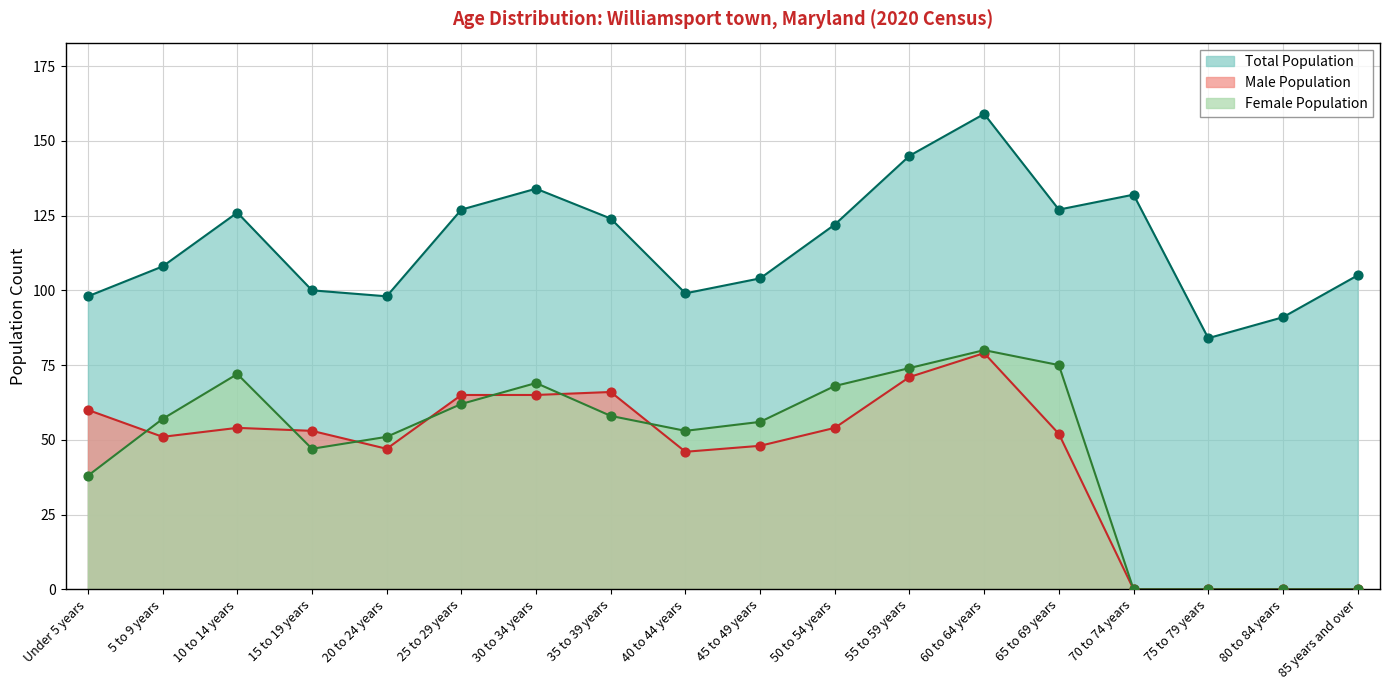

What are all the series names shown in the legend?

Total Population, Male Population, Female Population